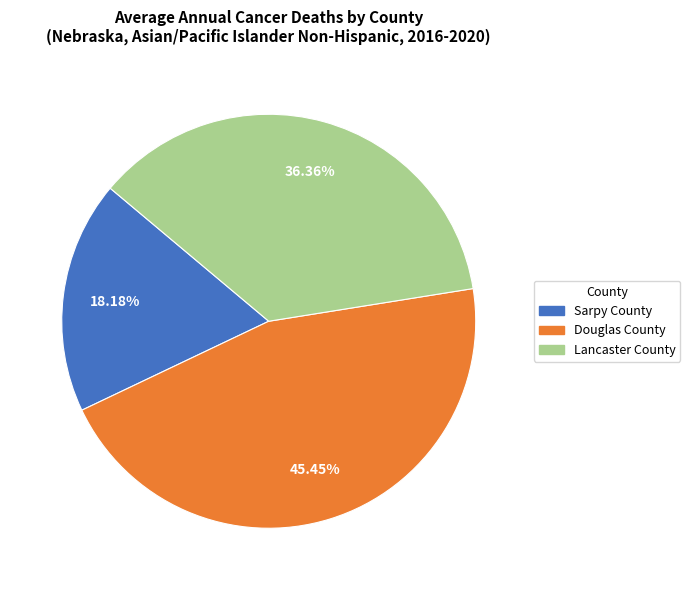

What percentage do Sarpy County and Douglas County together represent?

63.6%